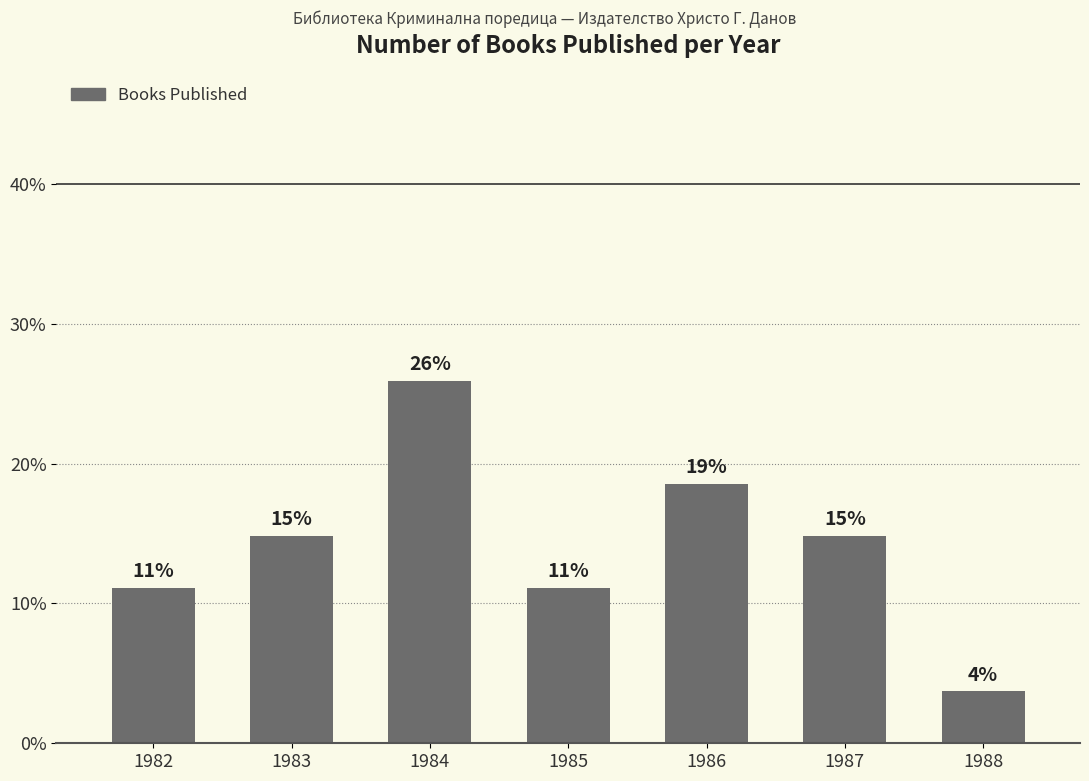

What is the minimum value shown in the chart?

3.7